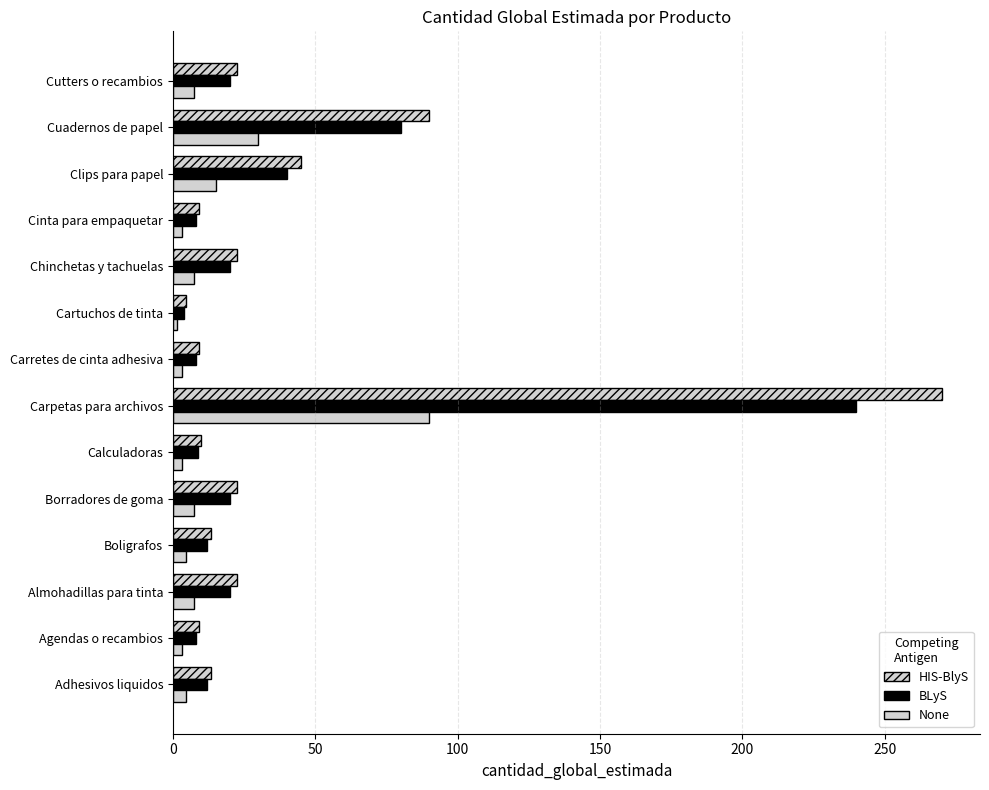

Which series has the widest spread of values?

HIS-BlyS